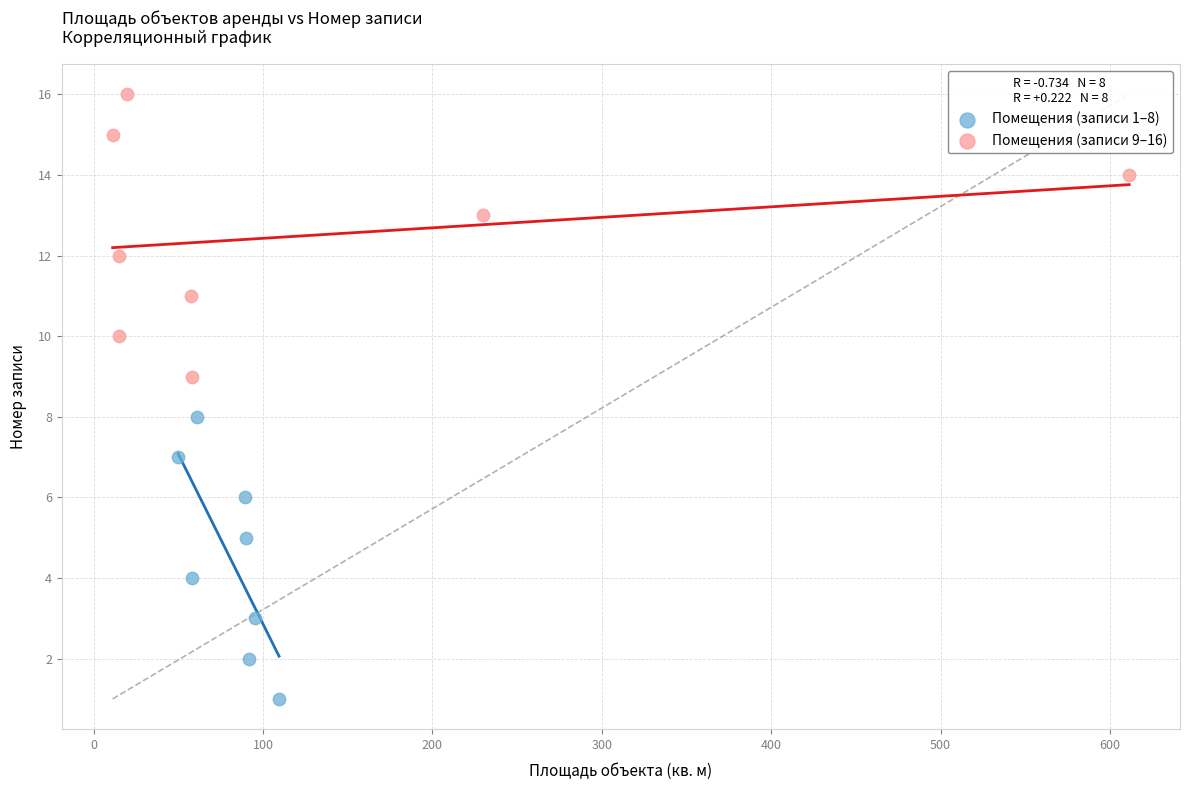

Which series reaches the maximum Y coordinate?

Помещения (записи 9–16)